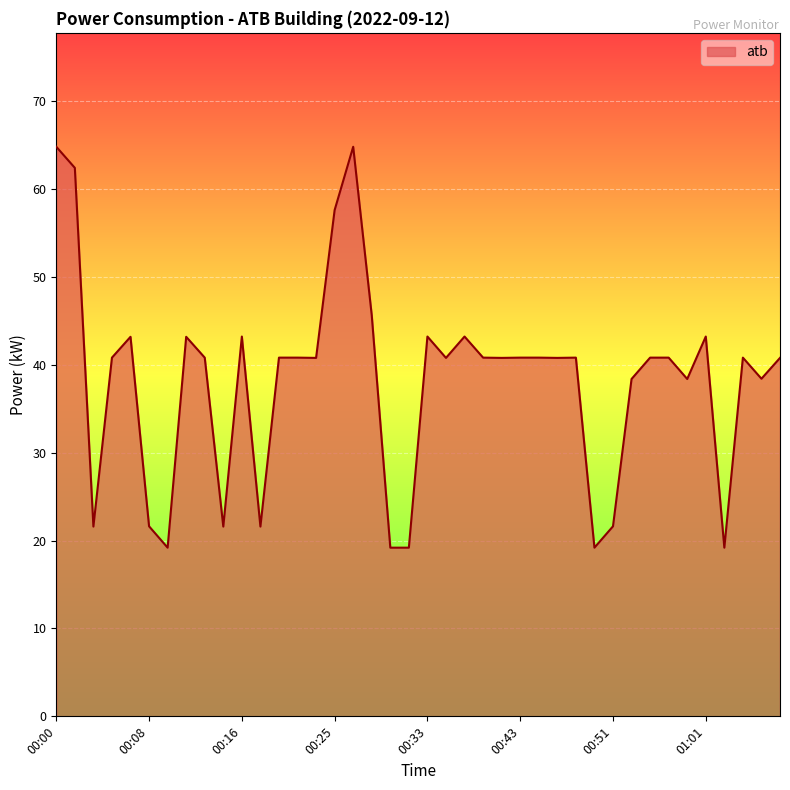

What is the minimum value shown in the chart?

19.2